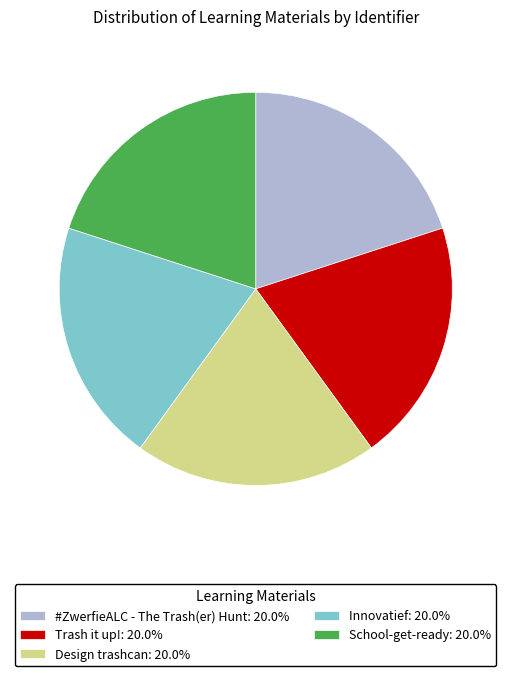

Approximately how many times larger is the value at Trash it up! compared to School-get-ready?

1.0